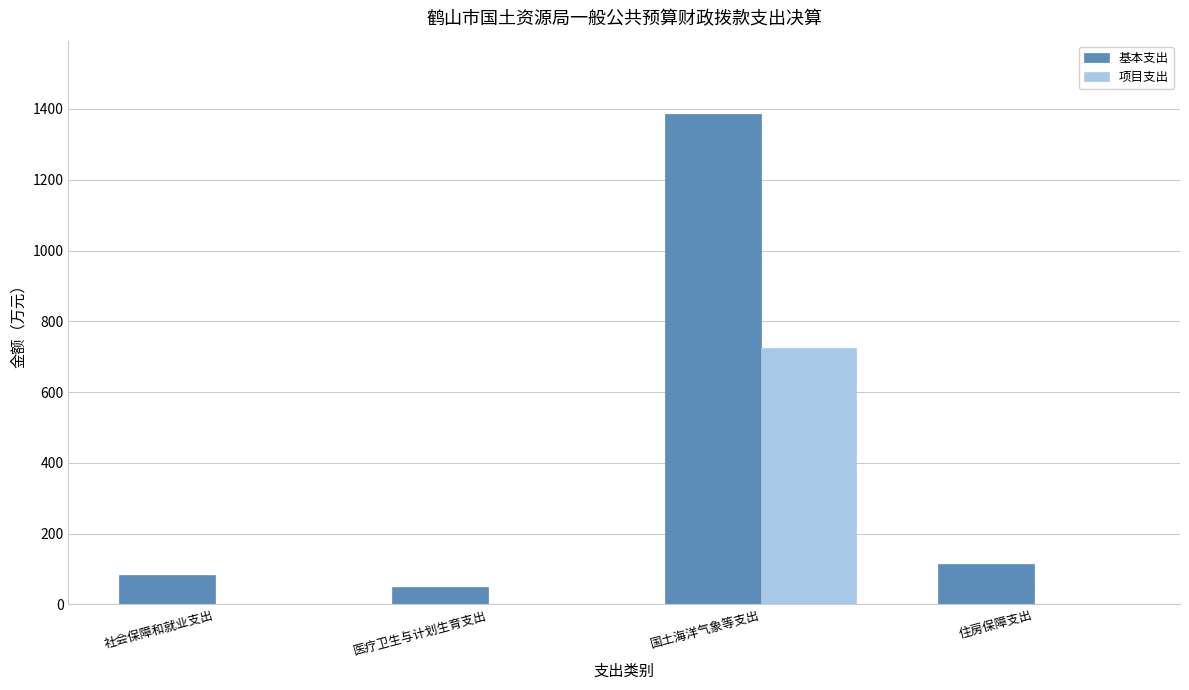

Reading left to right, list all the values displayed in this chart.

基本支出: 社会保障和就业支出=84.4	医疗卫生与计划生育支出=50.6	国土海洋气象等支出=1385.1	住房保障支出=114.7
项目支出: 社会保障和就业支出=0.0	医疗卫生与计划生育支出=0.0	国土海洋气象等支出=725.2	住房保障支出=0.0